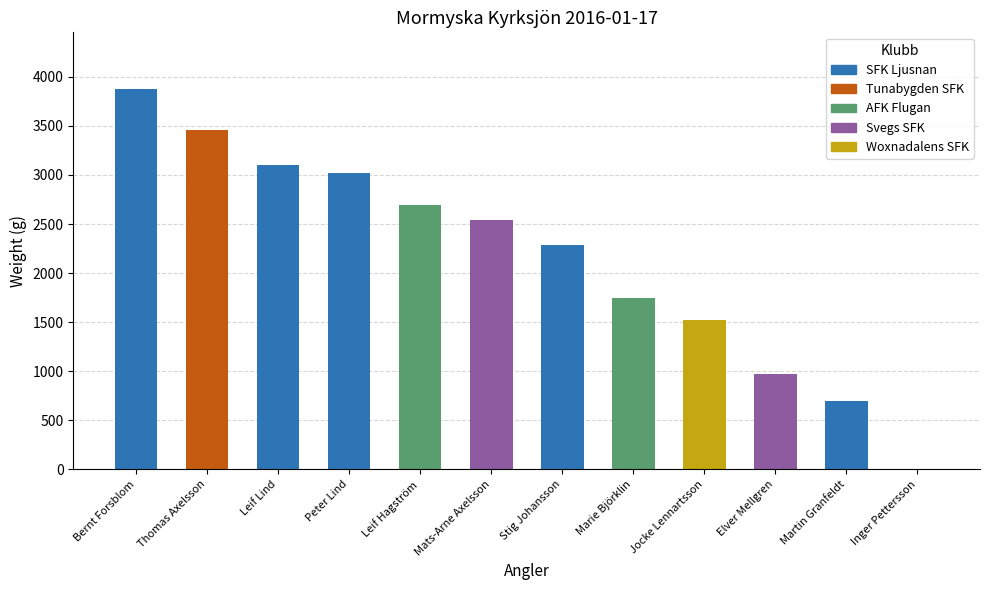

What is the ratio of the value at Thomas Axelsson to the value at Stig Johansson?

1.5